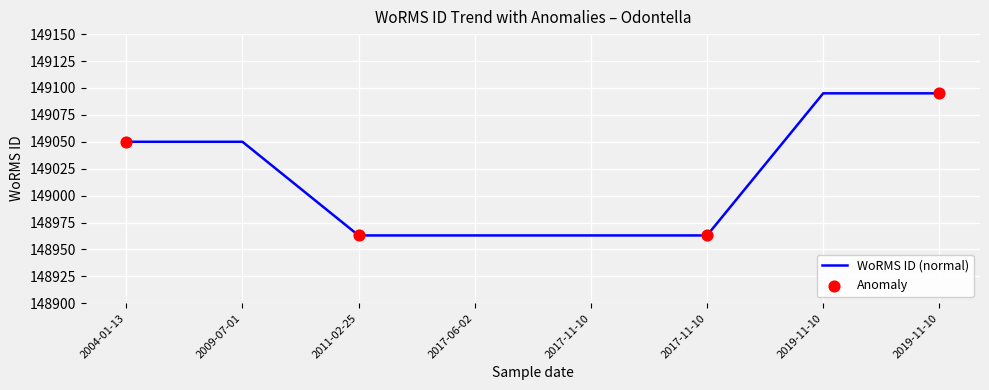

Approximately how many times larger is the value at 2017-06-02 compared to 2017-11-10?

1.0